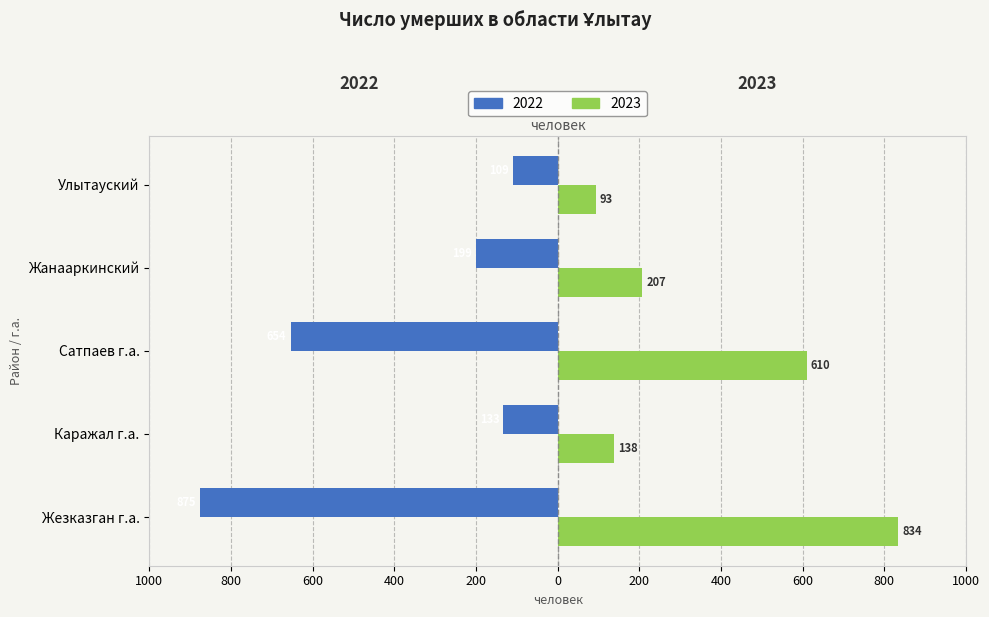

What position from the left is Улытауский?

5